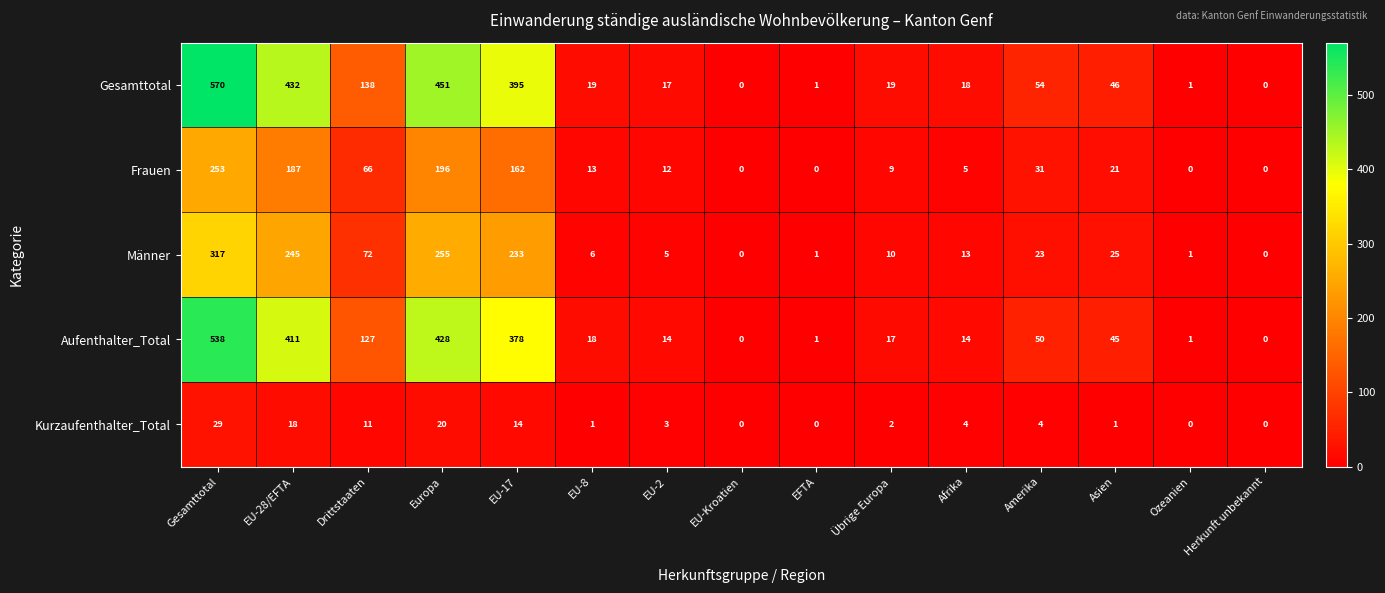

What is the average value of the Kurzaufenthalter_Total series?

7